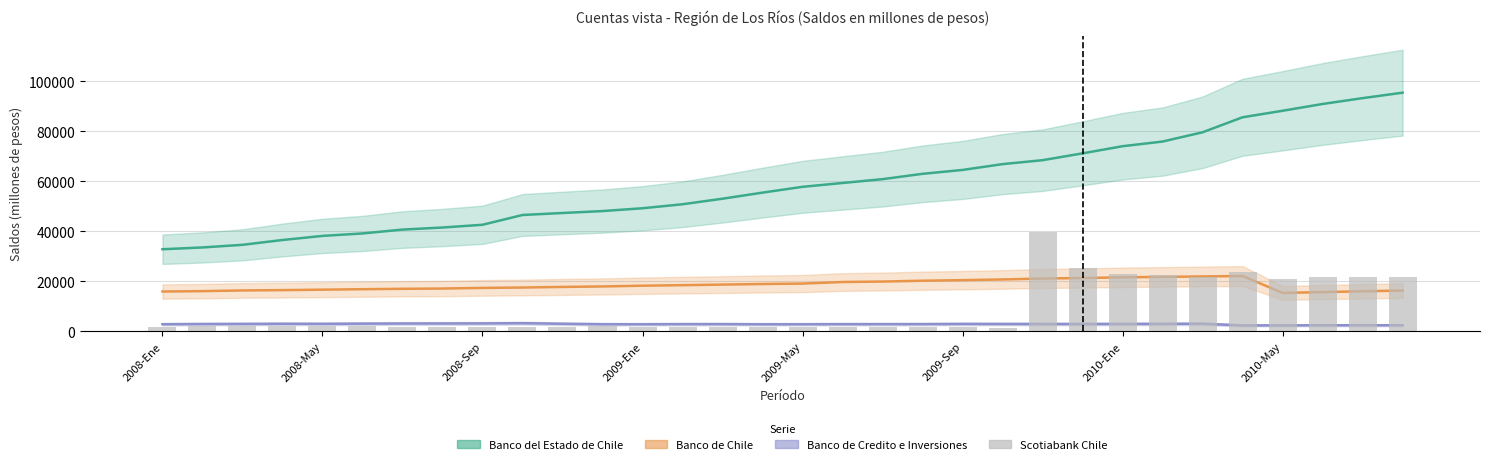

What is the total value across all series at 30?

133473